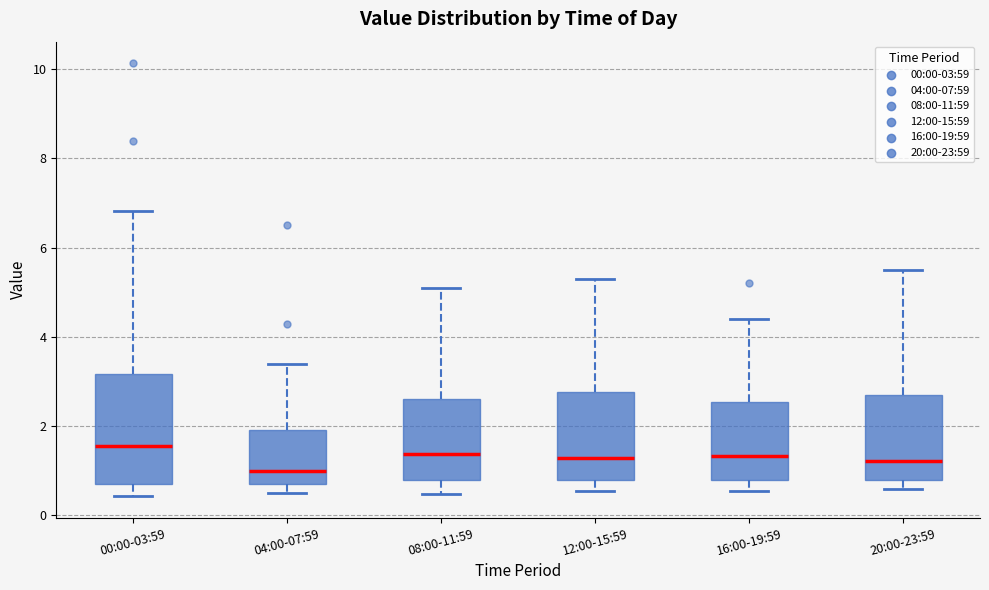

Reading left to right, read every box against the y-axis: the position of its median line, the range the box covers, and the ends of its whiskers. The values are not printed on the chart, so give them approximately, as read against the axis.

00:00-03:59: median 1.6, box 0.6 to 3.2, whiskers 0.4 to 6.8
04:00-07:59: median 1.0, box 0.8 to 2.0, whiskers 0.6 to 3.4
08:00-11:59: median 1.4, box 0.8 to 2.6, whiskers 0.4 to 5.2
12:00-15:59: median 1.2, box 0.8 to 2.8, whiskers 0.6 to 5.4
16:00-19:59: median 1.4, box 0.8 to 2.6, whiskers 0.6 to 4.4
20:00-23:59: median 1.2, box 0.8 to 2.6, whiskers 0.6 to 5.6